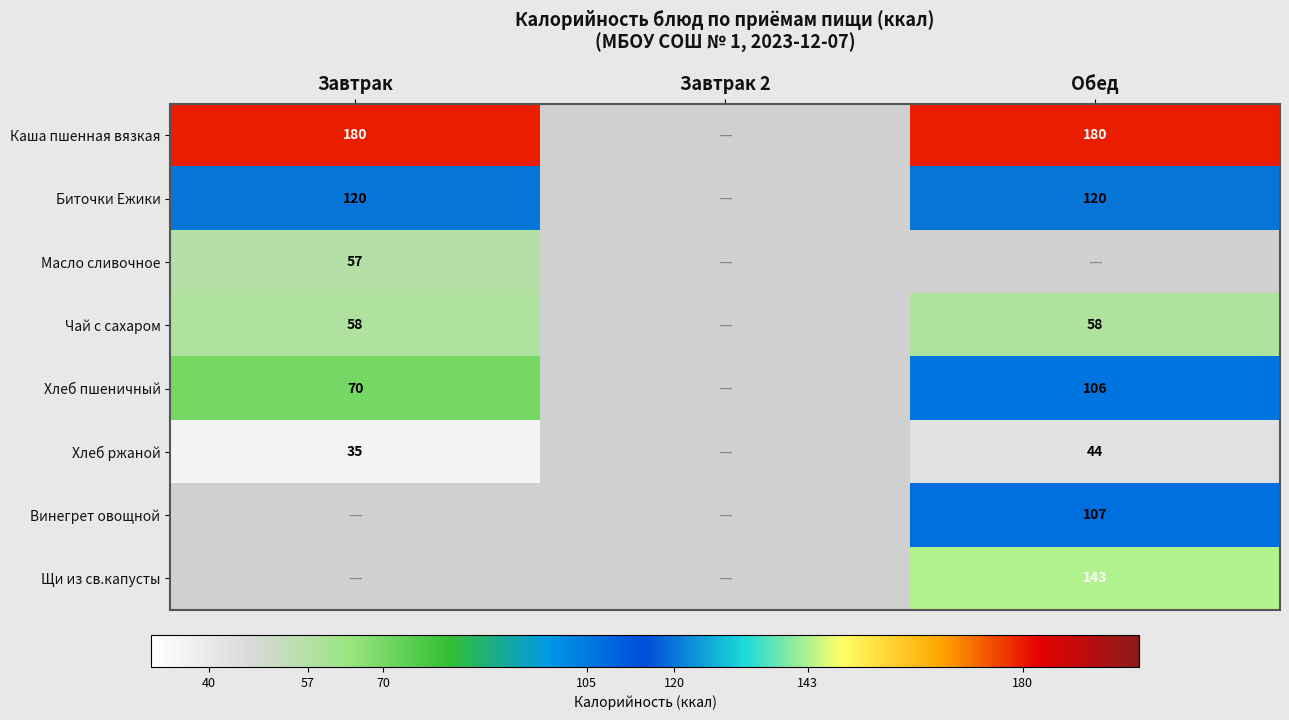

How many series are shown in this chart?

8